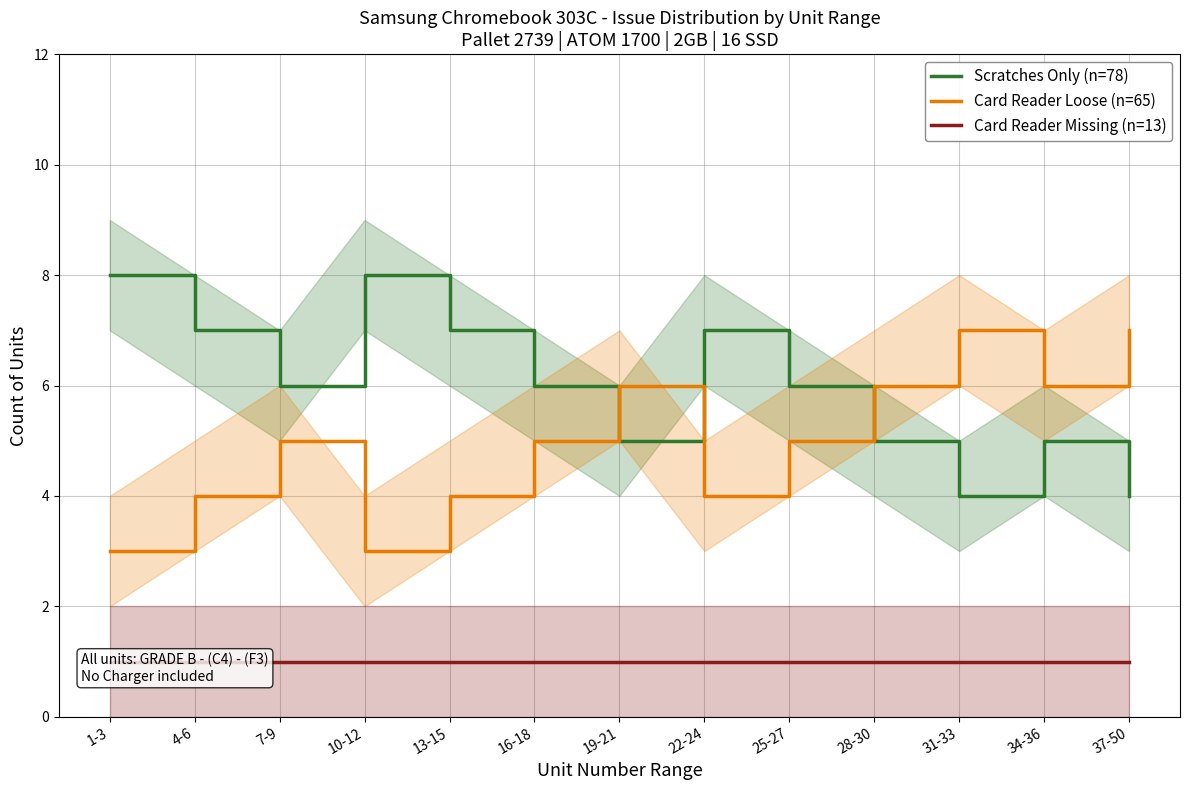

How many intersections are there between Card Reader Loose (n=65) and Scratches Only (n=78)?

3